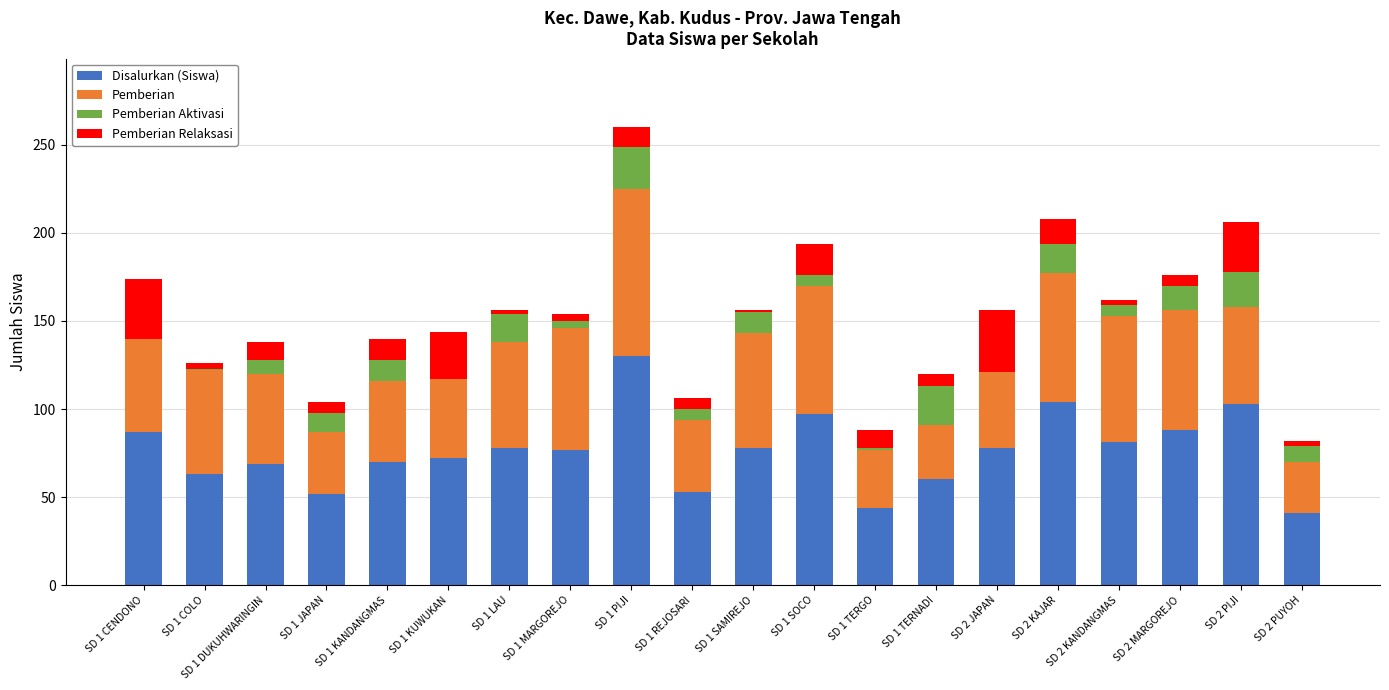

At which category is the sum across all series the highest?

SD 1 PIJI